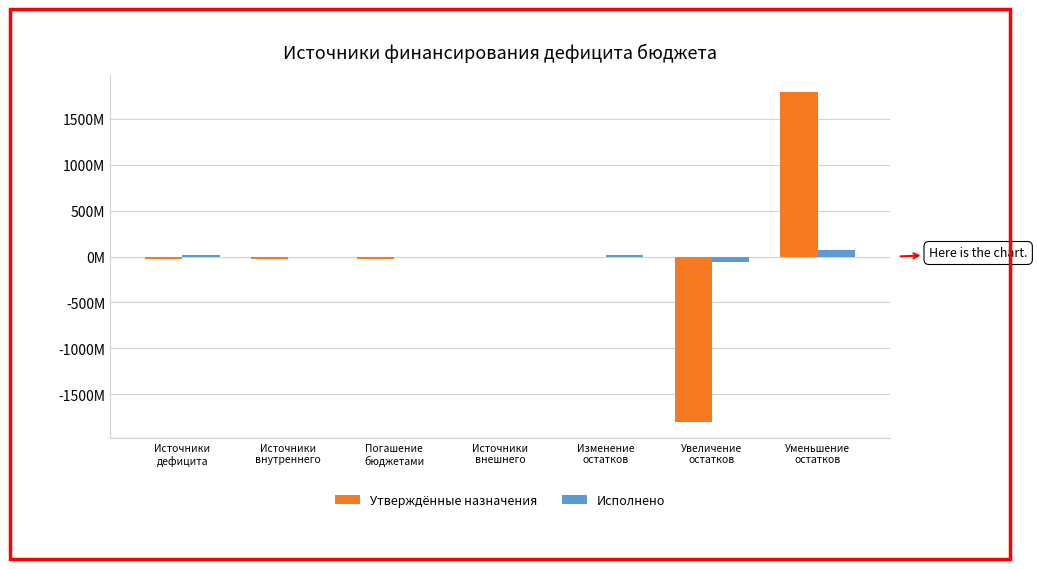

Which series has the largest range (max minus min)?

Утверждённые назначения